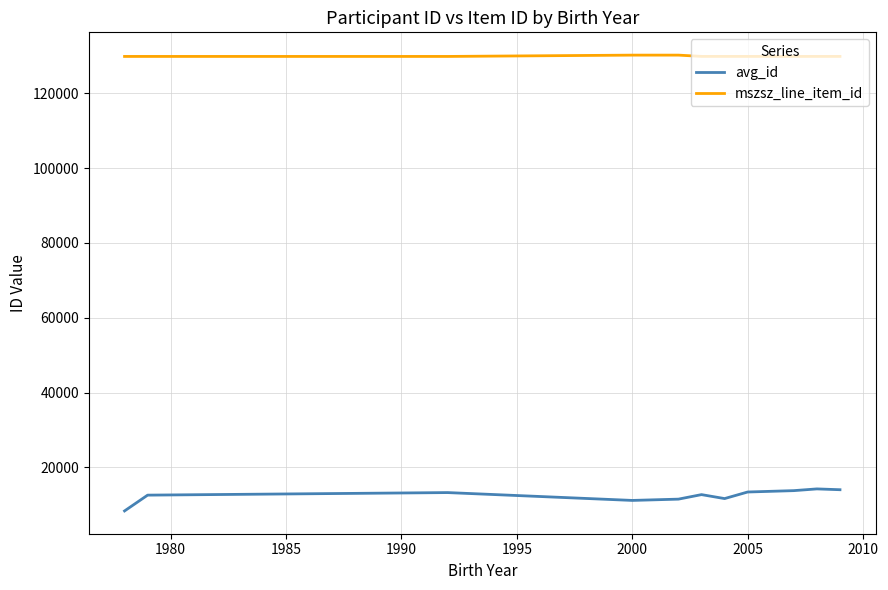

What is the smallest value displayed?

8374.0